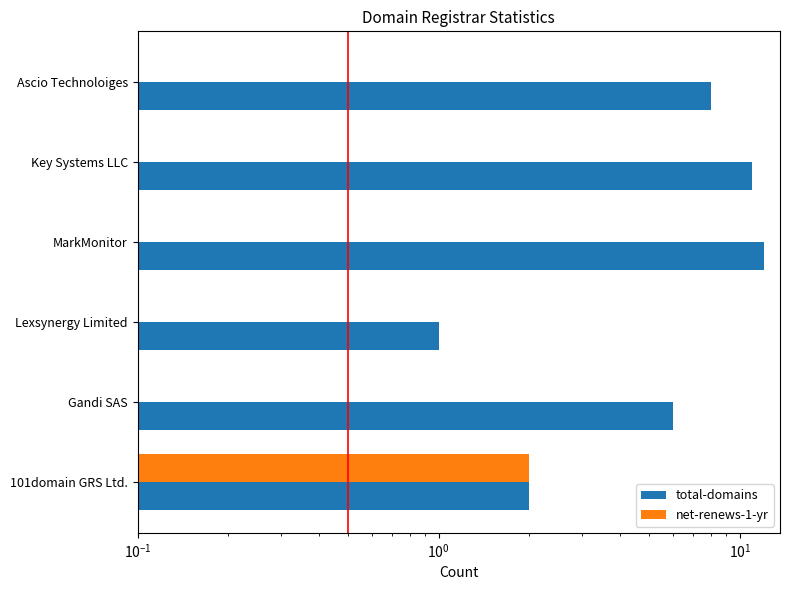

Are the bars grouped side by side (vs. stacked)?

Yes